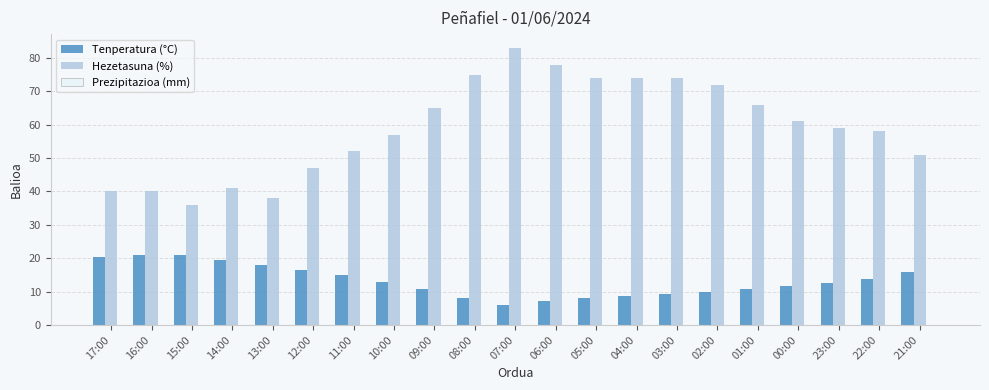

What is the maximum value for Hezetasuna (%)?

83.0